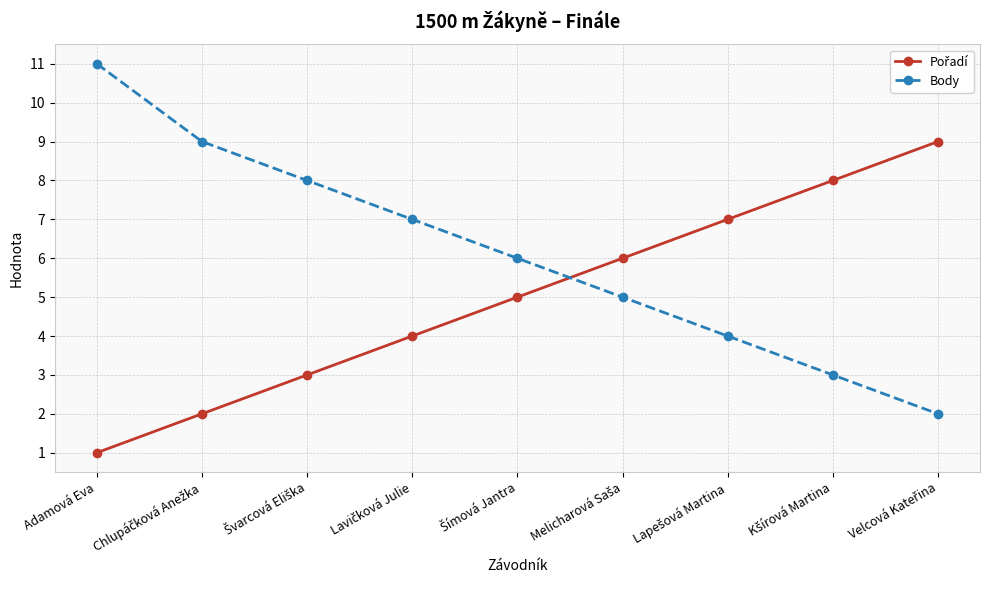

At which category is the sum across all series the highest?

Adamová Eva